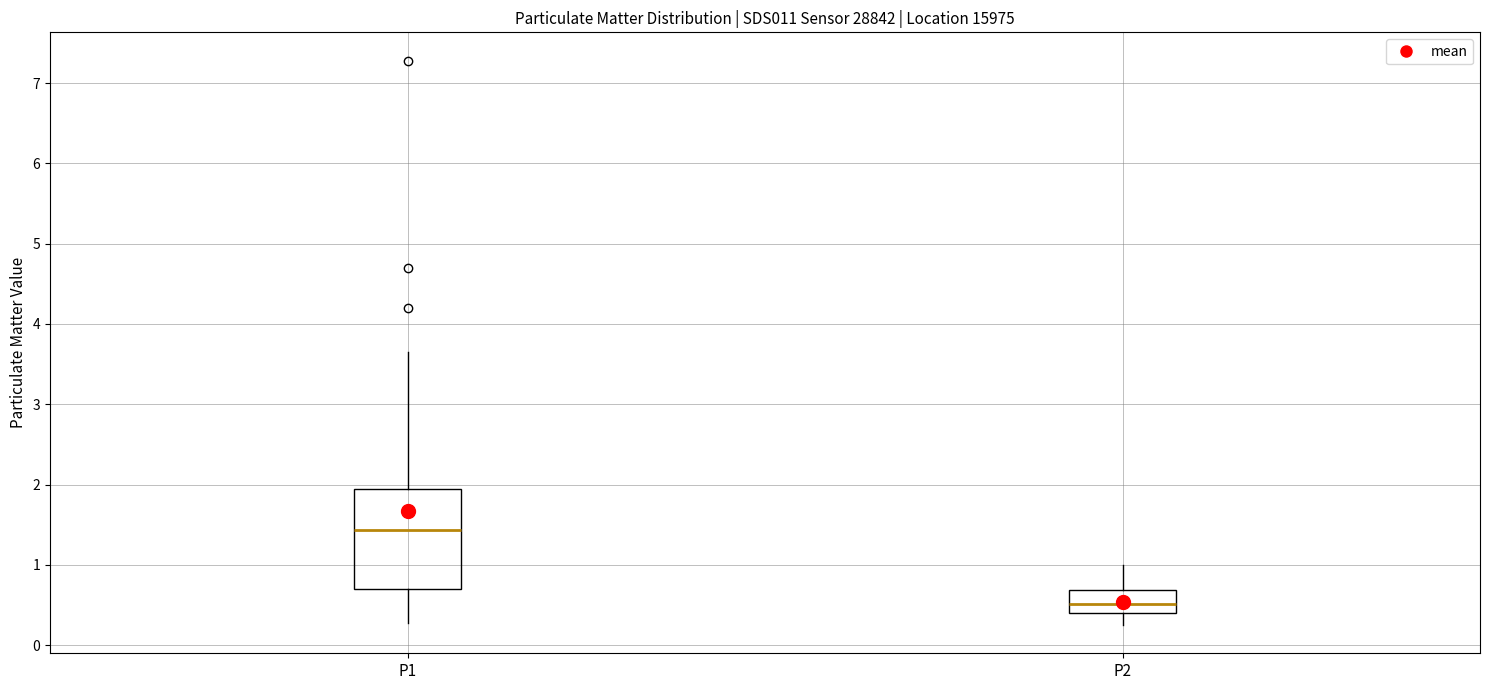

Reading left to right, transcribe this box plot: for each box, give where its median line is, the range the box spans, and where its two whiskers end, as read against the y-axis. The values are not printed on the chart, so give them approximately, as read against the axis.

P1: median 1.4, box 0.7 to 2.0, whiskers 0.3 to 3.7
P2: median 0.5, box 0.4 to 0.7, whiskers 0.3 to 1.0